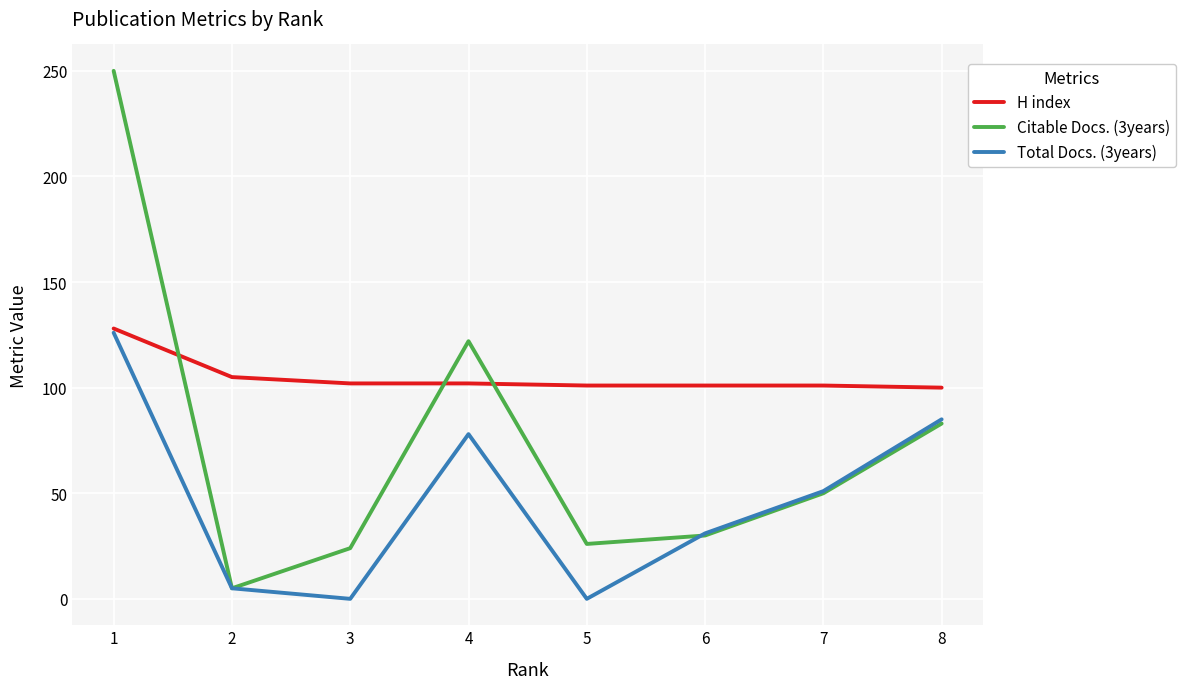

Rank the series by their average value, from lowest to highest.

Total Docs. (3years), Citable Docs. (3years), H index